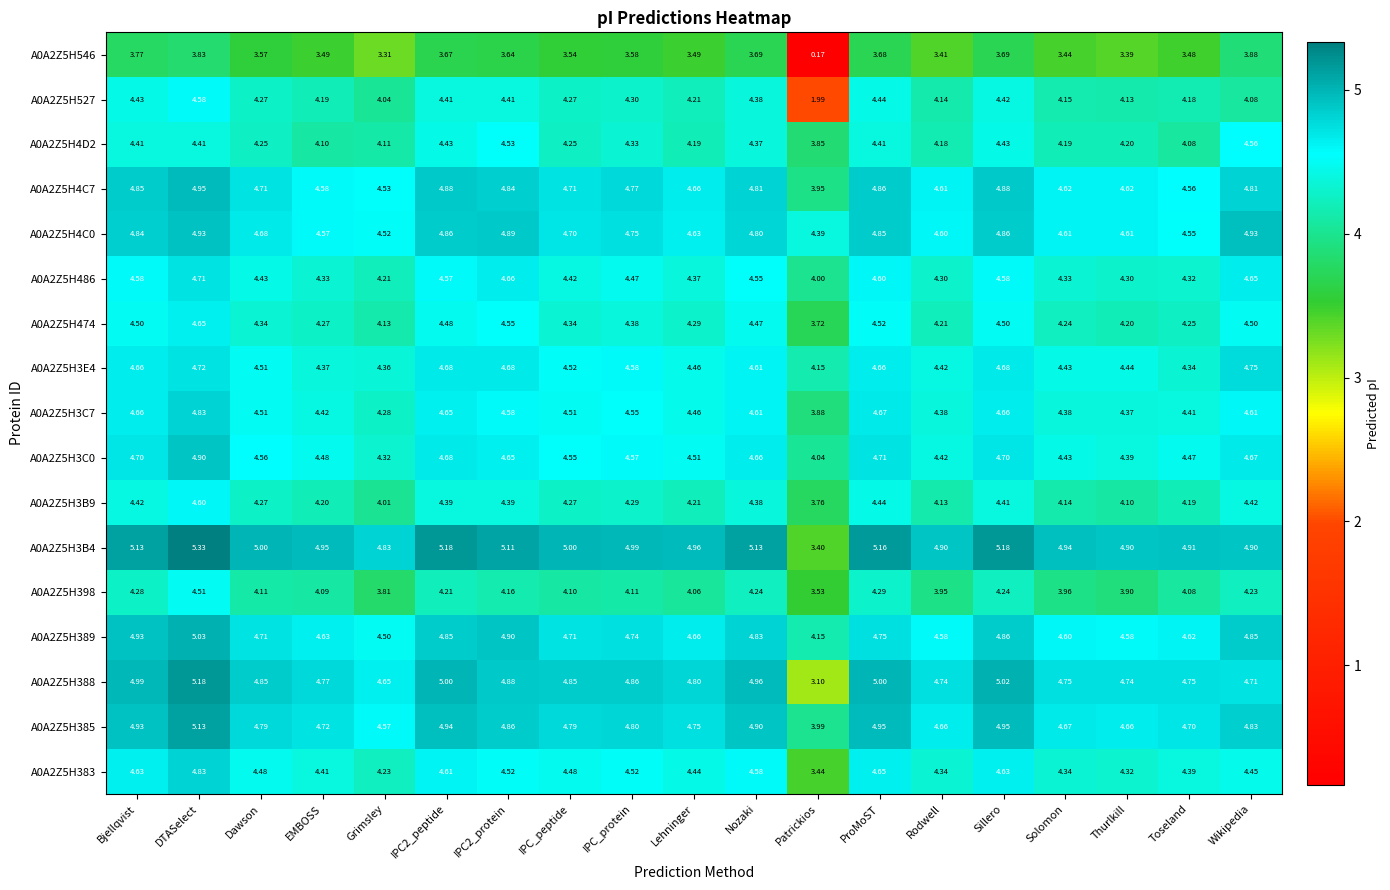

Is the value of A0A2Z5H474 at ProMoST greater than the value of A0A2Z5H385 at IPC_protein?

No